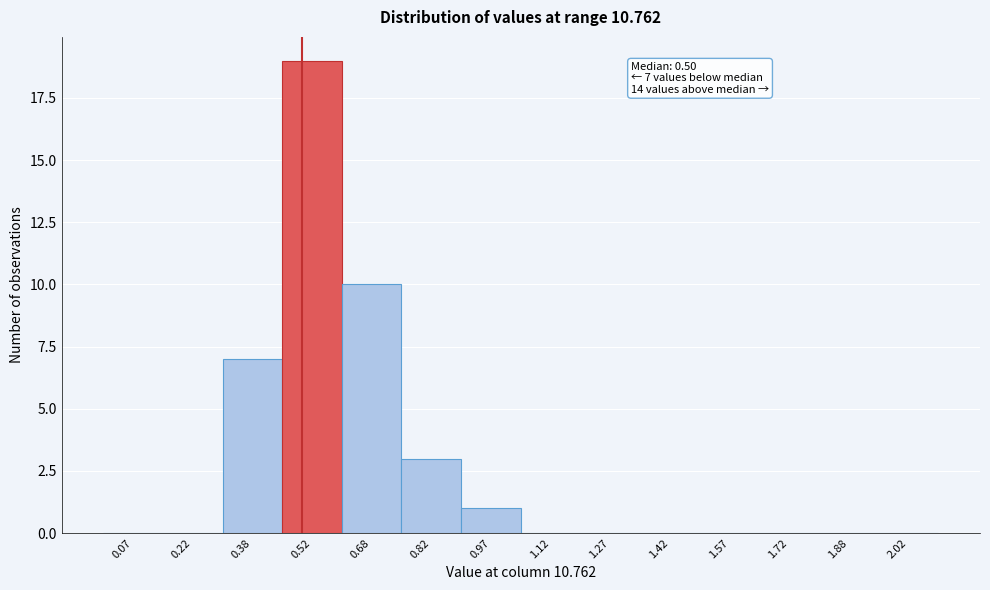

Which range on the x-axis has the tallest bar?

0.45 to 0.60